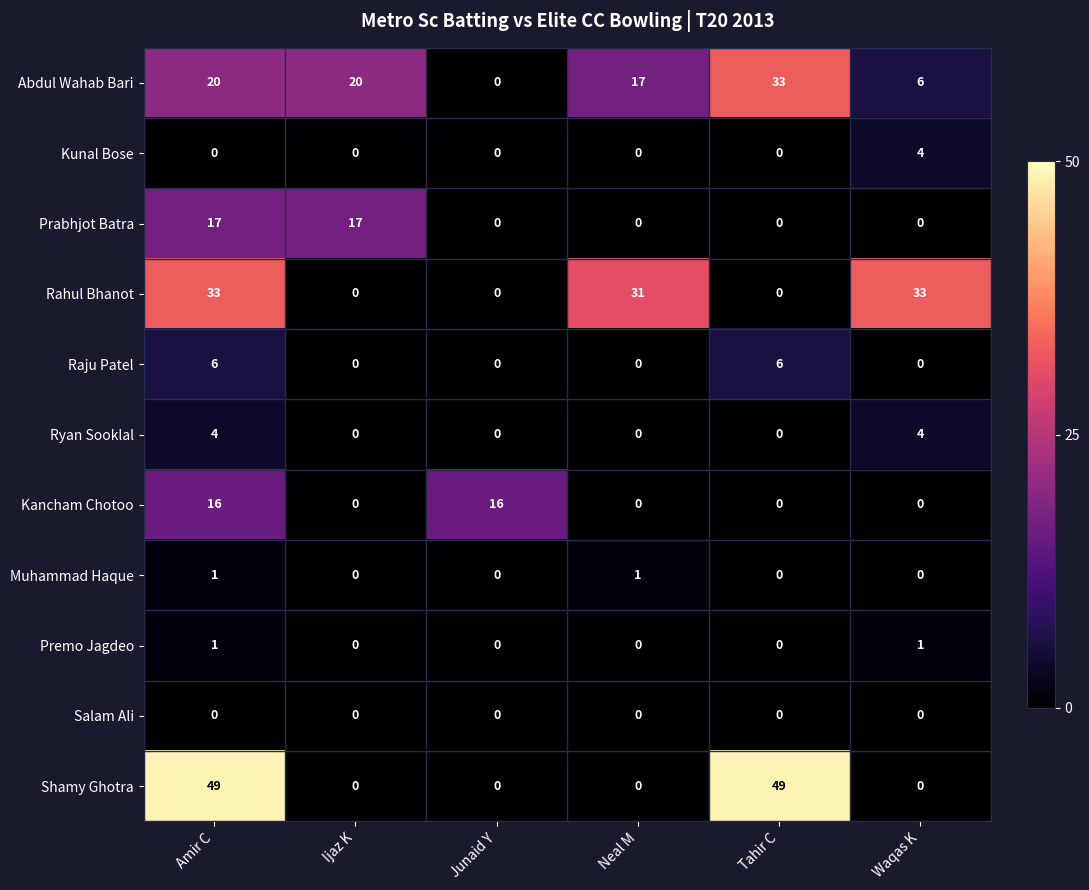

The Muhammad Haque series shows 0 at Waqas K. True or false?

True